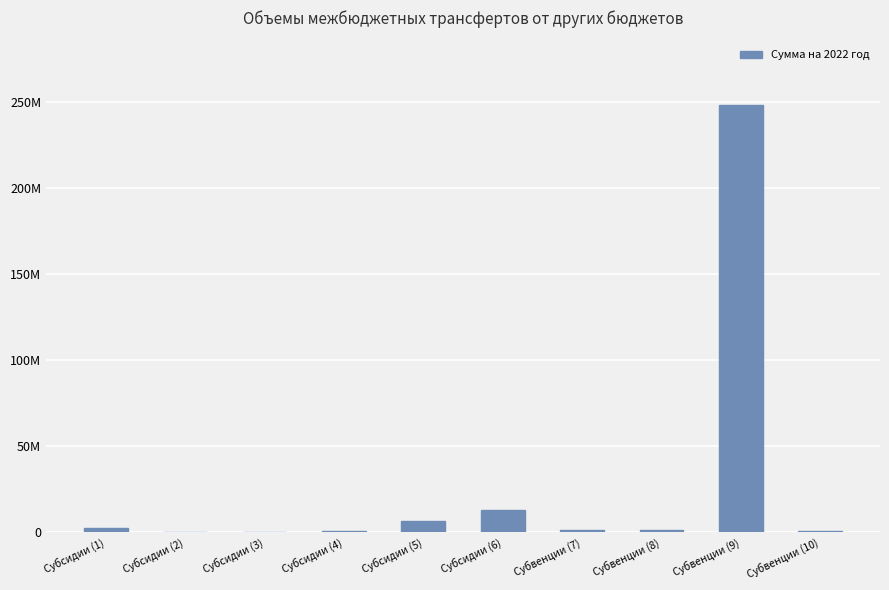

Reading left to right, what are all the values shown in this chart?

2229054.2	168005.0	0.0	577036.9	6718314.6	13041055.7	1361162.0	1348180.0	248435565.0	802160.0